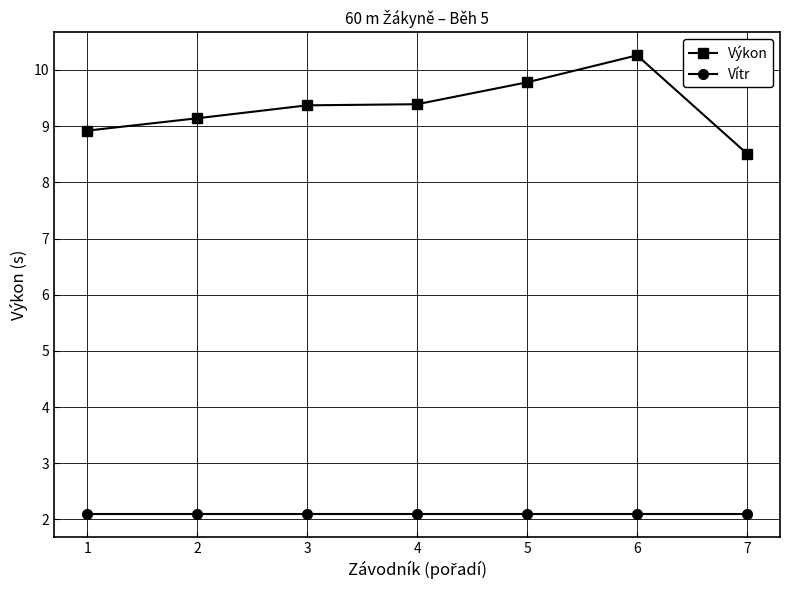

At which category is the sum across all series the highest?

6